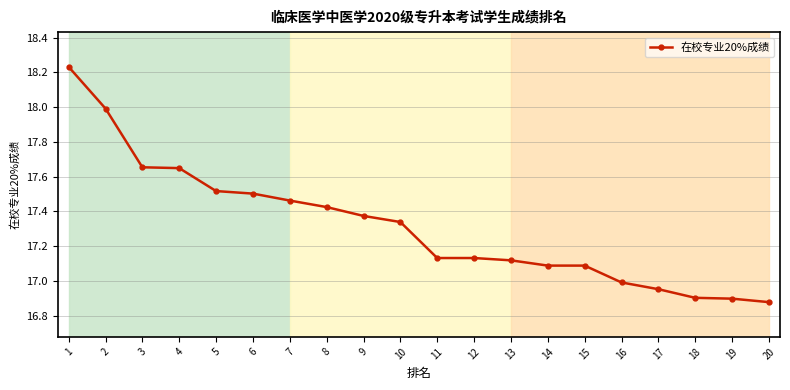

How many data points does each series have?

20